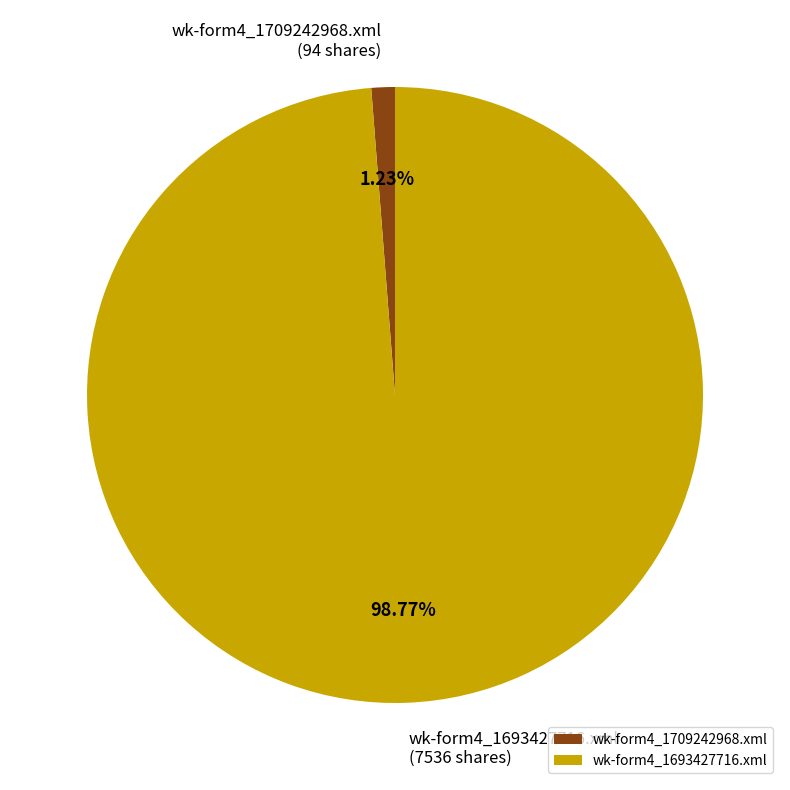

Does wk-form4_1693427716.xml represent more than half of the total?

Yes